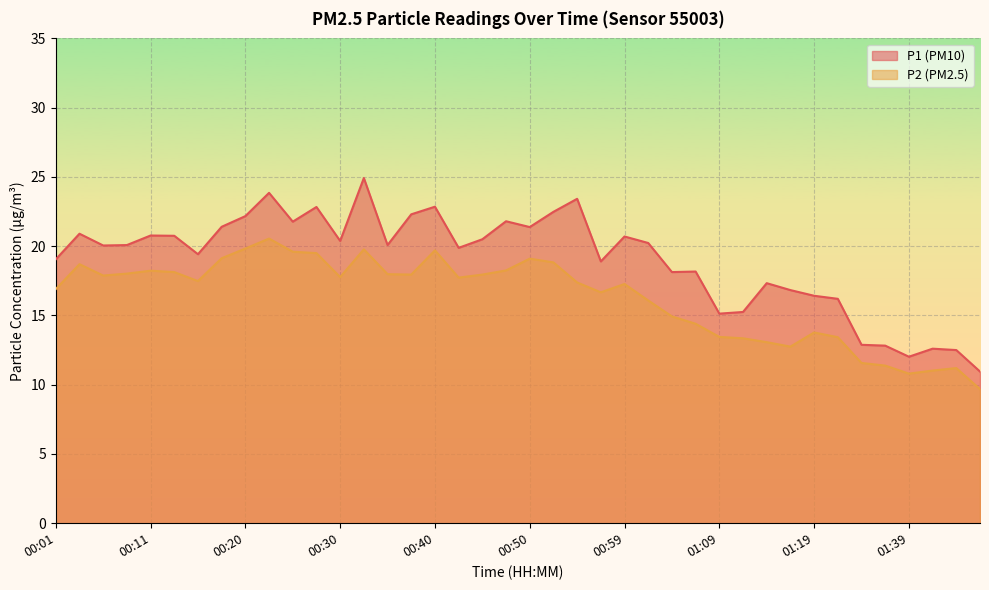

Count the number of categories in the chart.

40